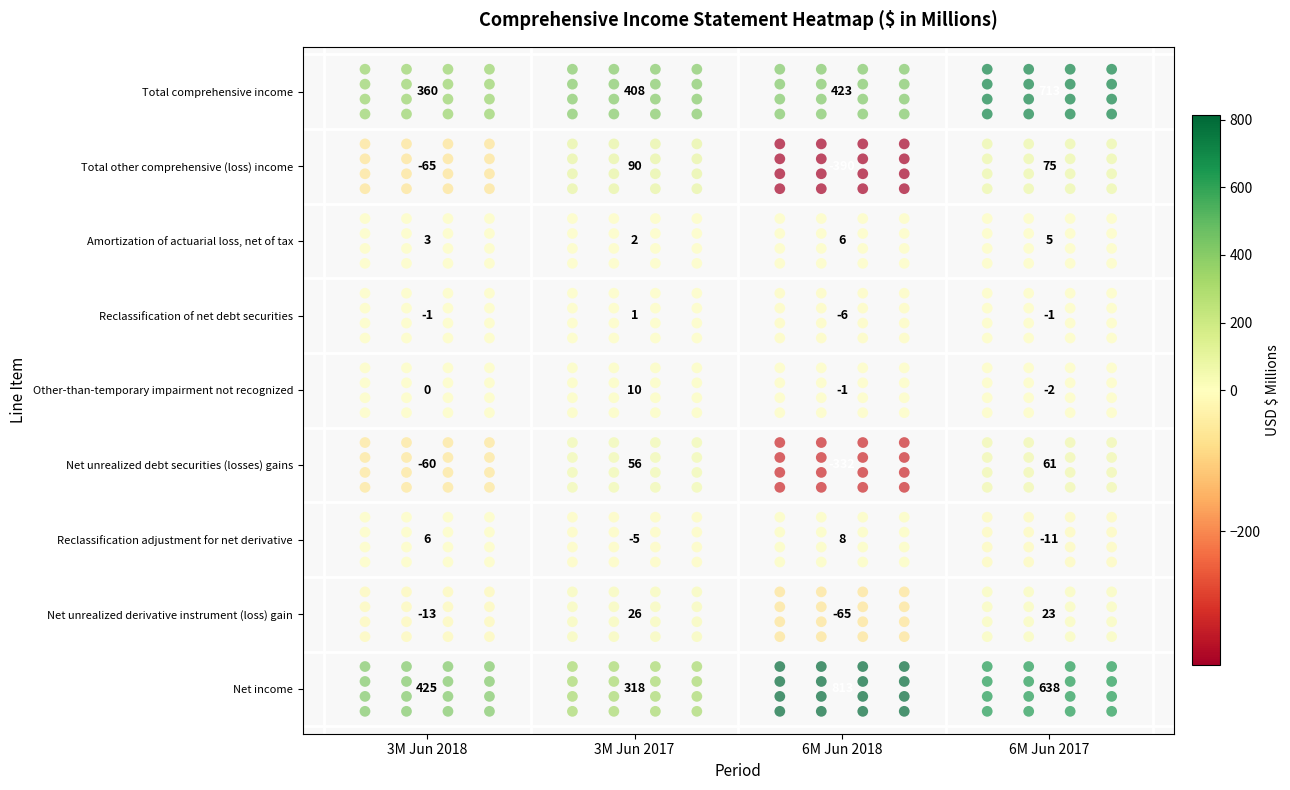

Which series changed the most between 0 and 3?

Total comprehensive income